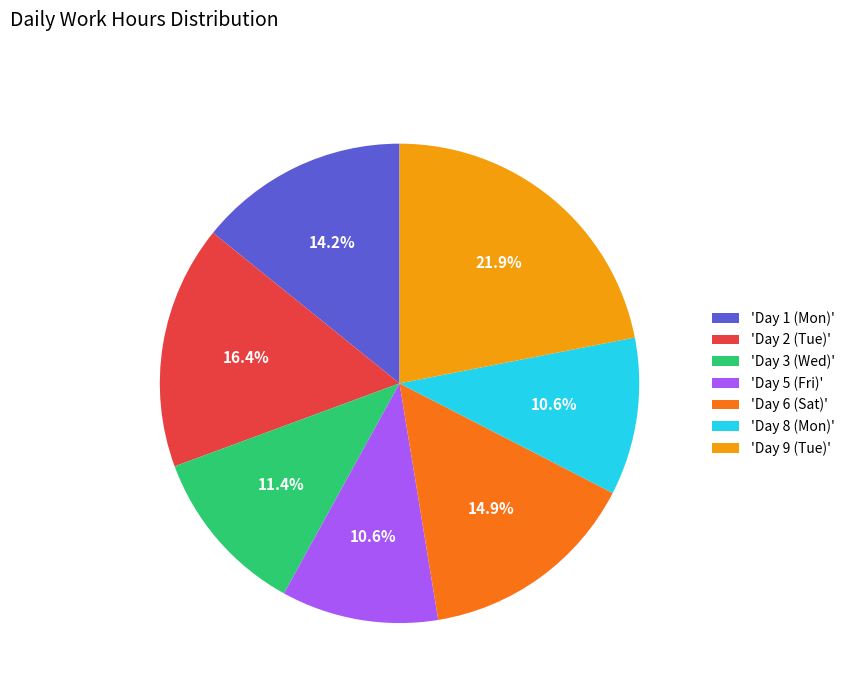

Between 'Day 8 (Mon)' and 'Day 3 (Wed)', which is larger?

'Day 3 (Wed)'